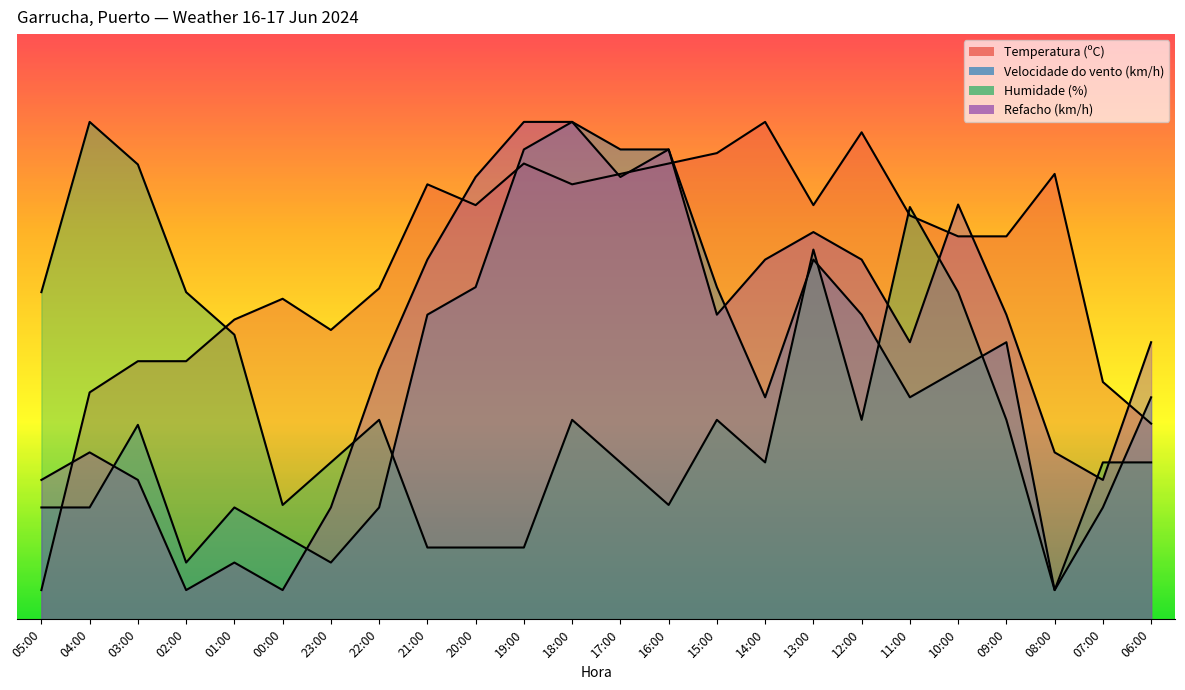

What is the average value of the Refacho (km/h) series?

47.2